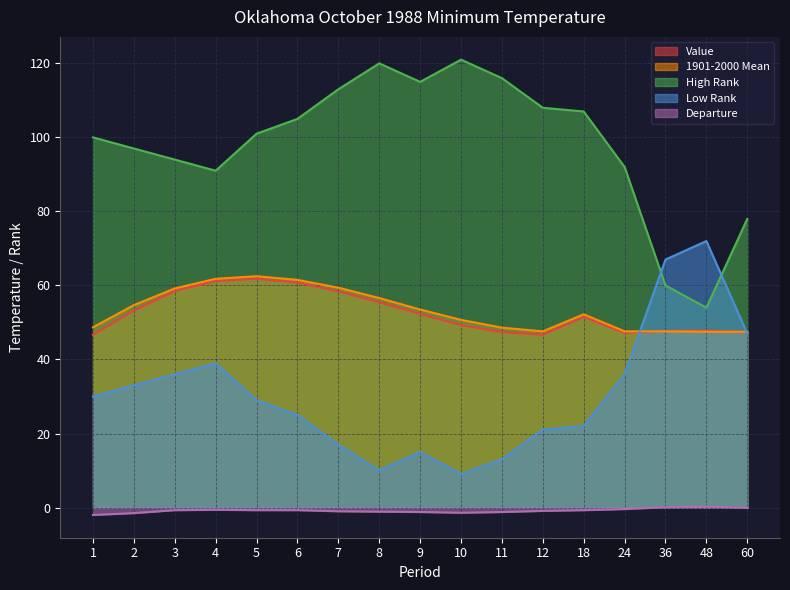

What is the sum of all Low Rank values?

521.0